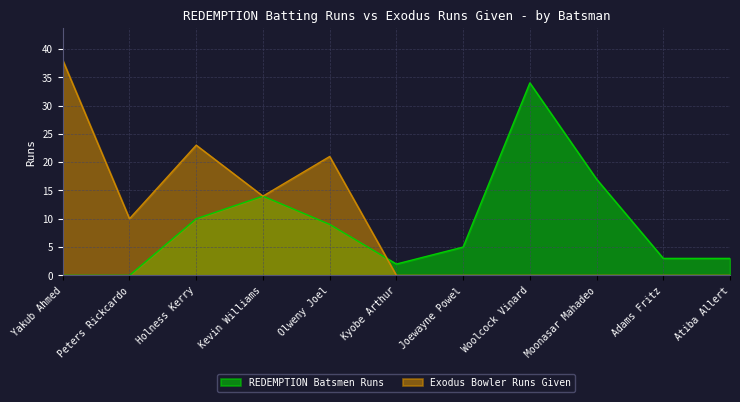

The value of REDEMPTION Batsmen Runs at Atiba Allert is 3. True or false?

True